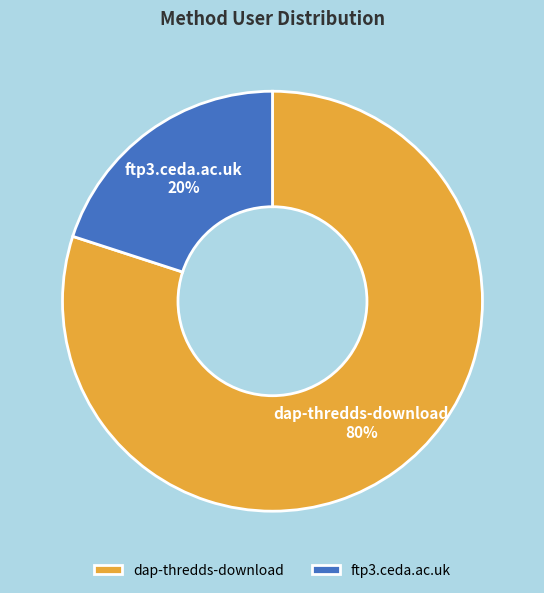

What percentage is the ftp3.ceda.ac.uk slice, to the nearest percent?

20%